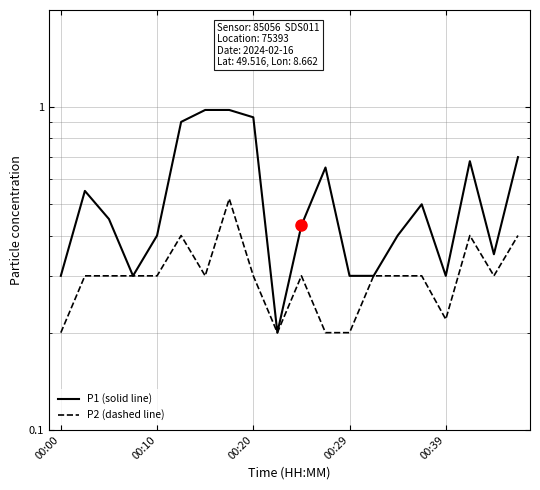

Which series has the widest spread of values?

P1